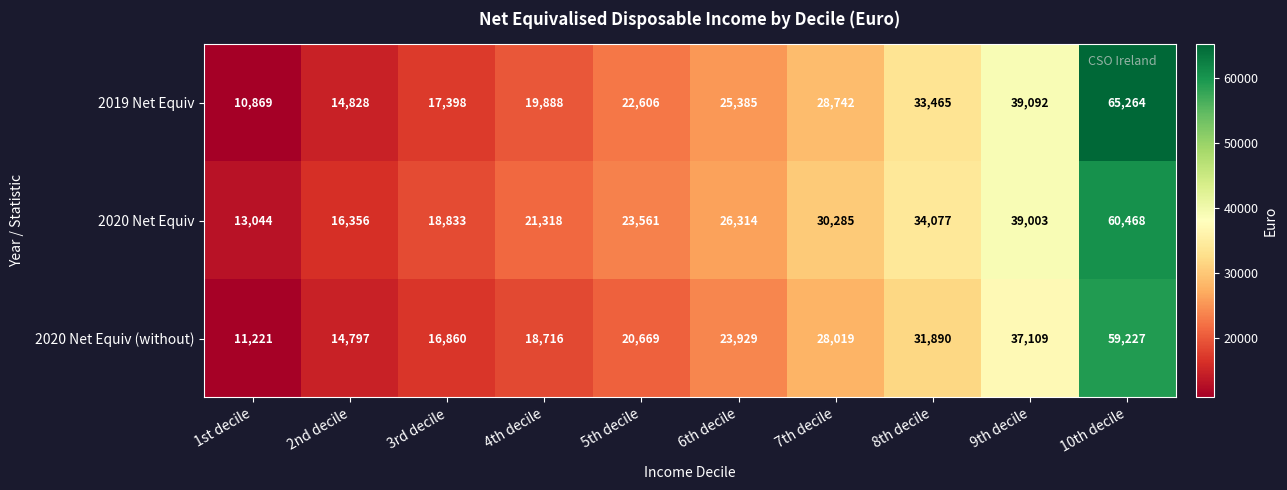

At how many categories does at least one series exceed 12388?

10